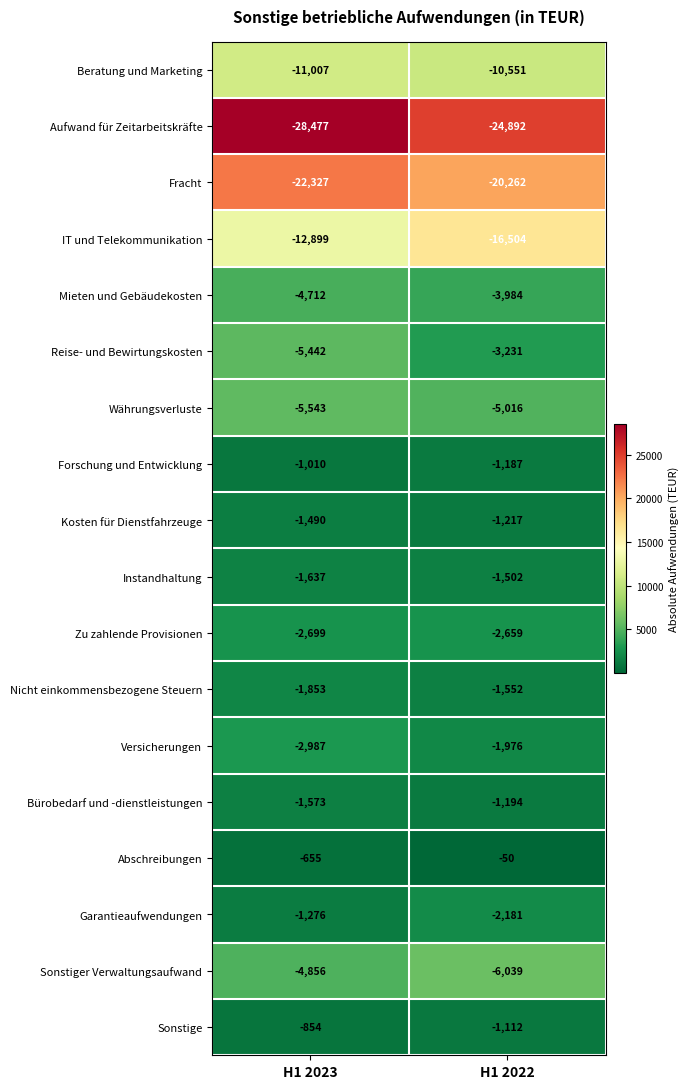

Rank the series at H1 2022 from lowest to highest value.

Aufwand für Zeitarbeitskräfte, Fracht, IT und Telekommunikation, Beratung und Marketing, Sonstiger Verwaltungsaufwand, Währungsverluste, Mieten und Gebäudekosten, Reise- und Bewirtungskosten, Zu zahlende Provisionen, Garantieaufwendungen, Versicherungen, Nicht einkommensbezogene Steuern, Instandhaltung, Kosten für Dienstfahrzeuge, Bürobedarf und -dienstleistungen, Forschung und Entwicklung, Sonstige, Abschreibungen